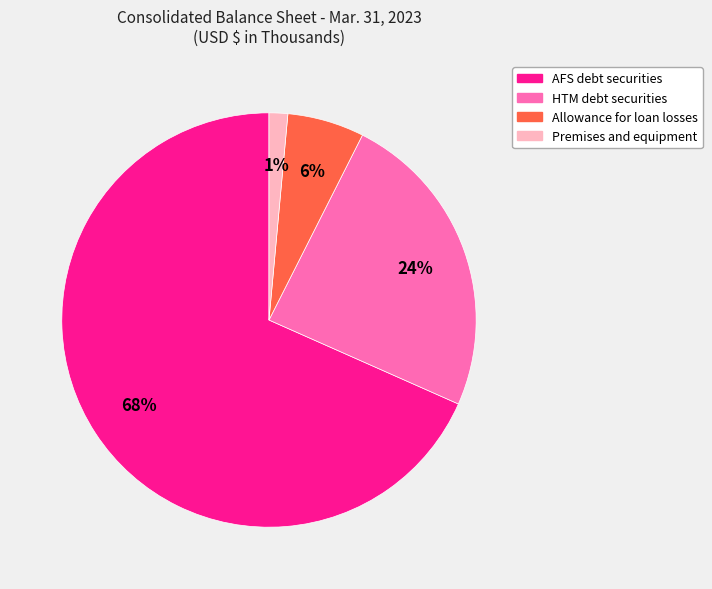

Which slice is the smallest?

Premises and equipment